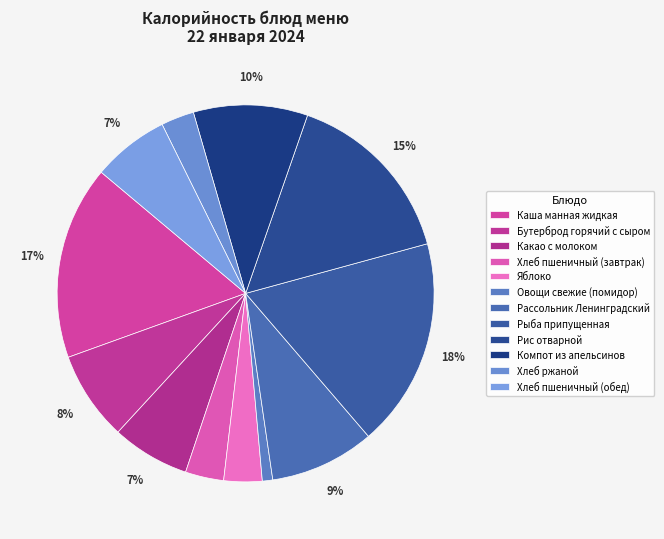

What is the change in value from Хлеб пшеничный (завтрак) to Рыба припущенная?

+210.8